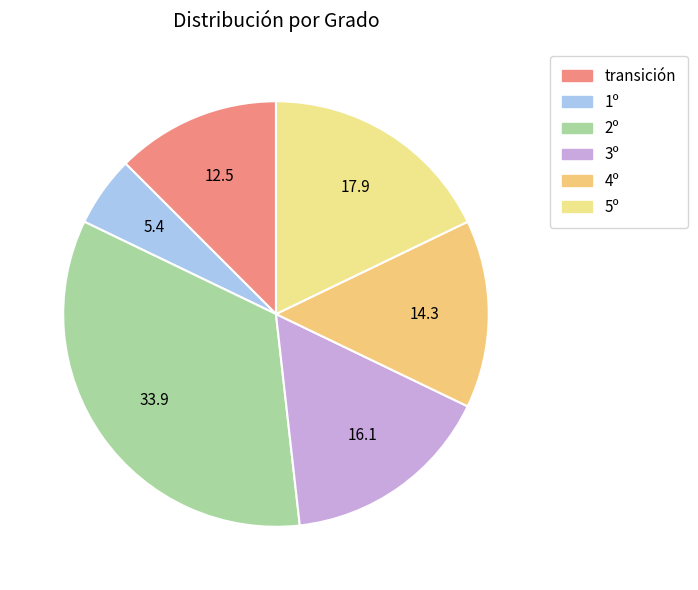

Rank the categories by value from highest to lowest.

2º, 5º, 3º, 4º, transición, 1º